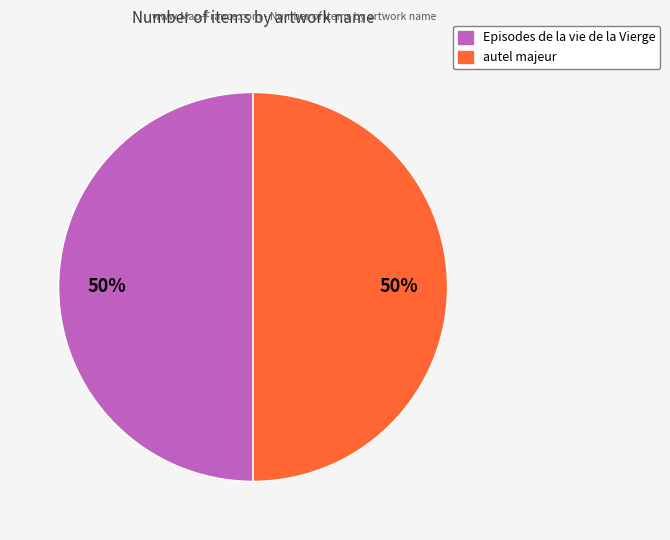

The autel majeur slice represents 50% of the pie. True or false?

True